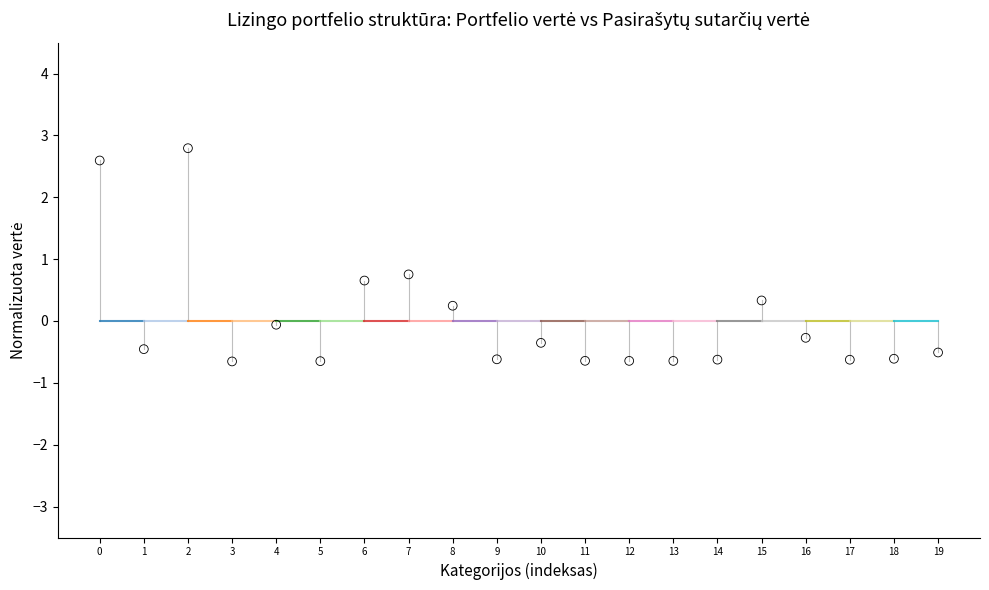

What Y value in the scatter plot is closest to 1?

0.8